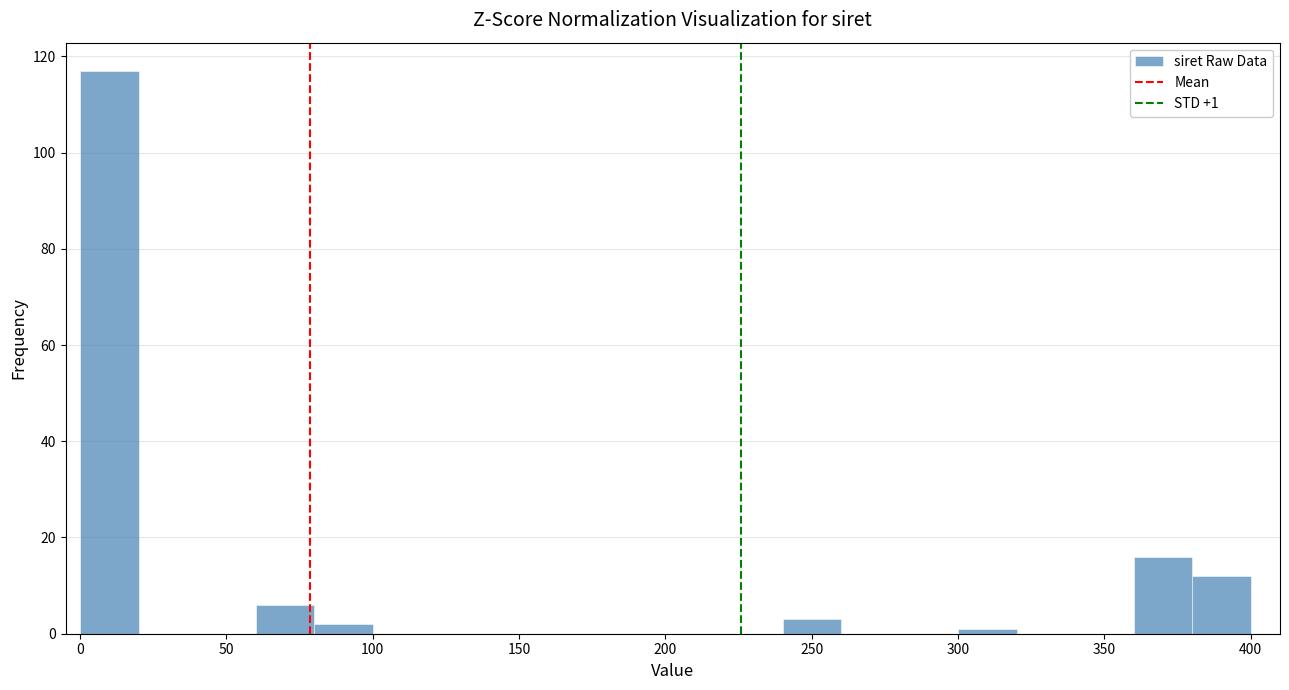

Over which range of the x-axis is the bar tallest?

0 to 20